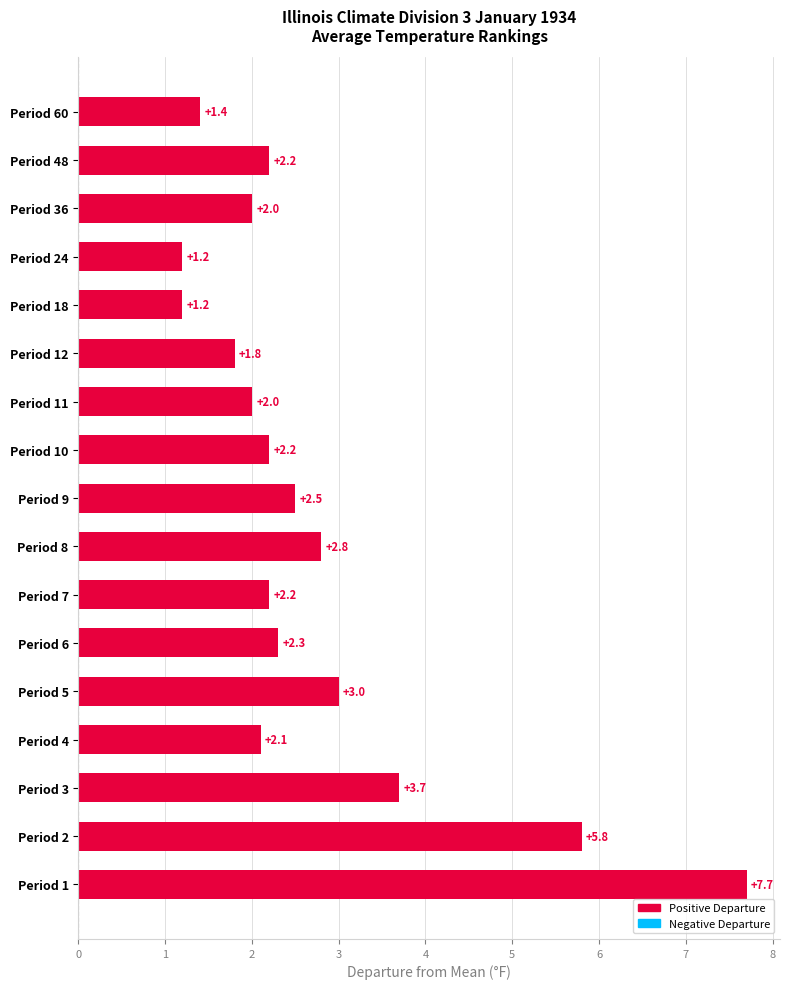

Reading top to bottom, transcribe all the data shown in this chart.

1.4	2.2	2.0	1.2	1.2	1.8	2.0	2.2	2.5	2.8	2.2	2.3	3.0	2.1	3.7	5.8	7.7